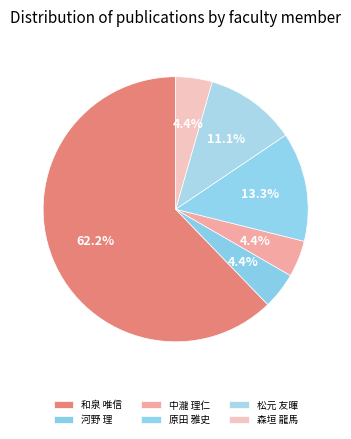

What is the largest slice in the pie chart?

和泉 唯信